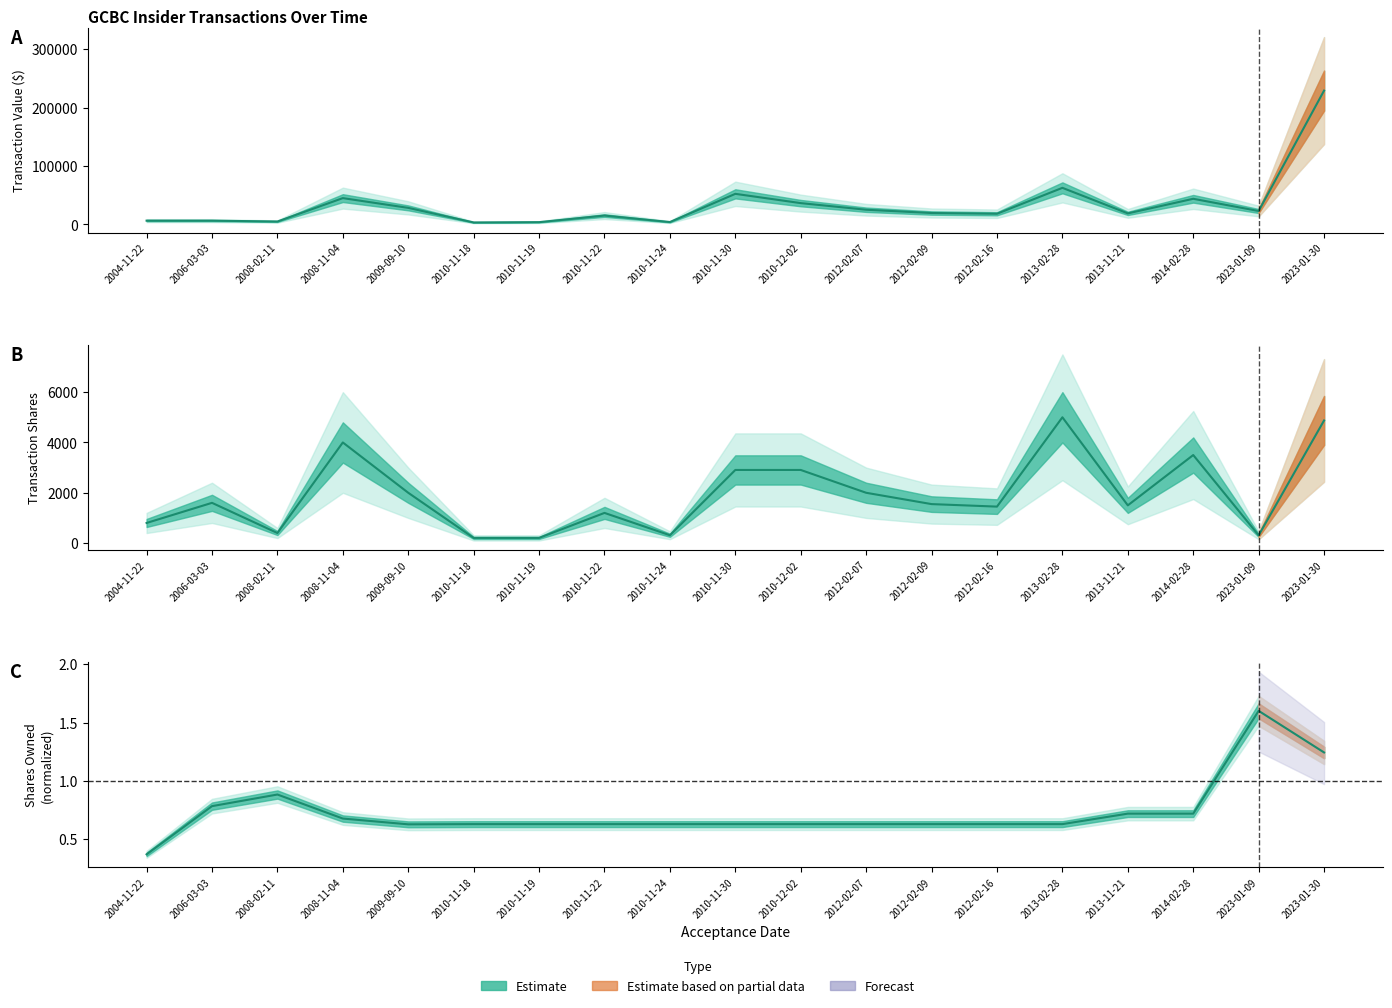

What is the sum of all transactionValue values?

644240.0